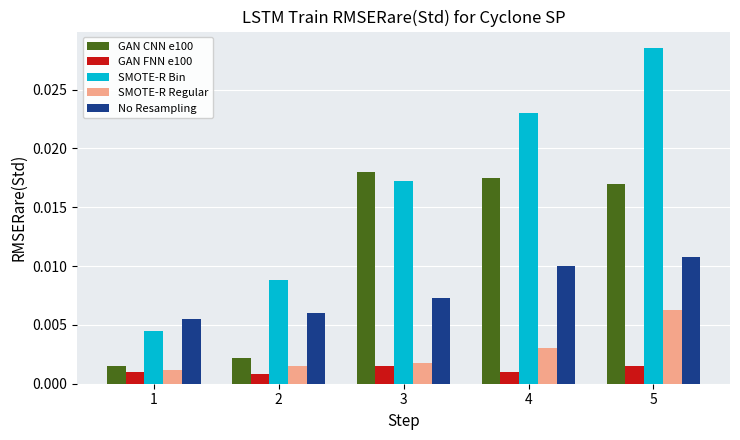

How many bars are there in total?

25